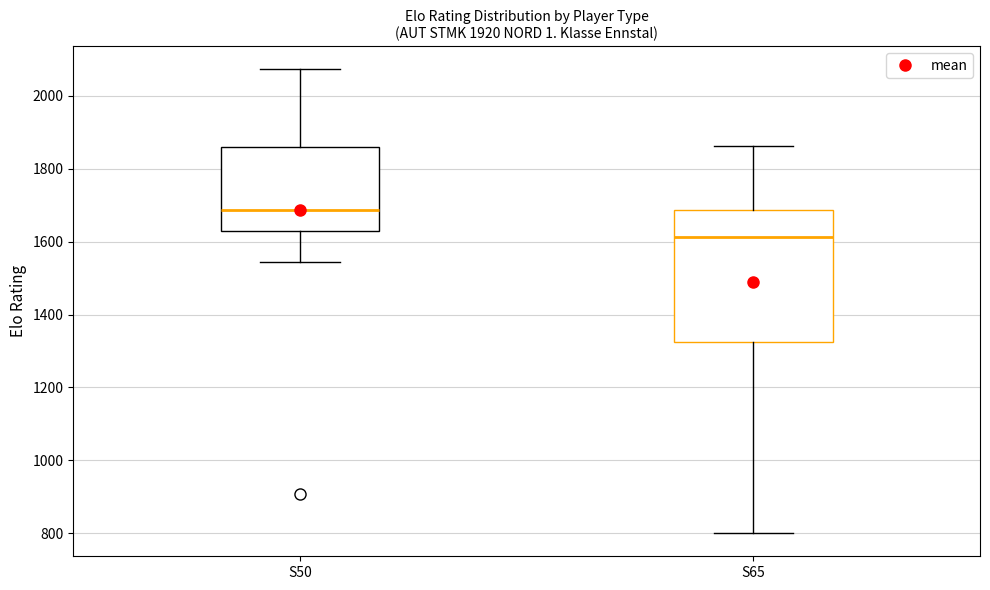

Which box is the tallest, from its lower edge to its upper edge?

S65